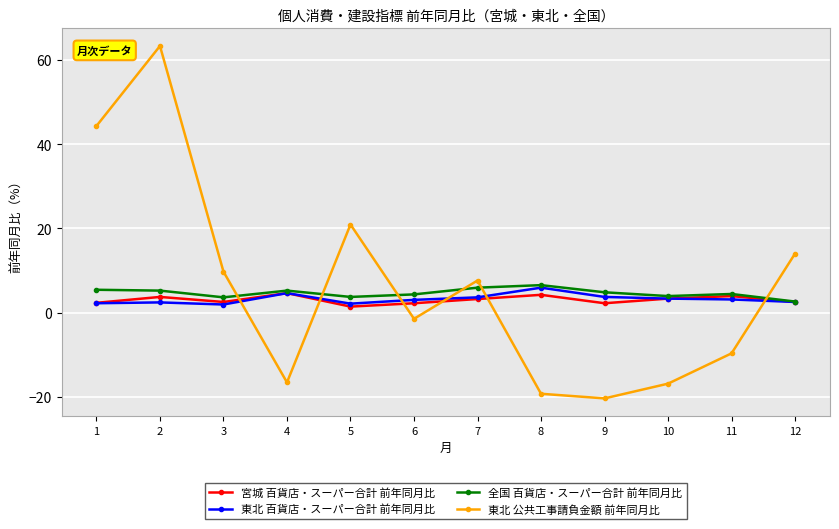

Which category has the highest value across all series?

2